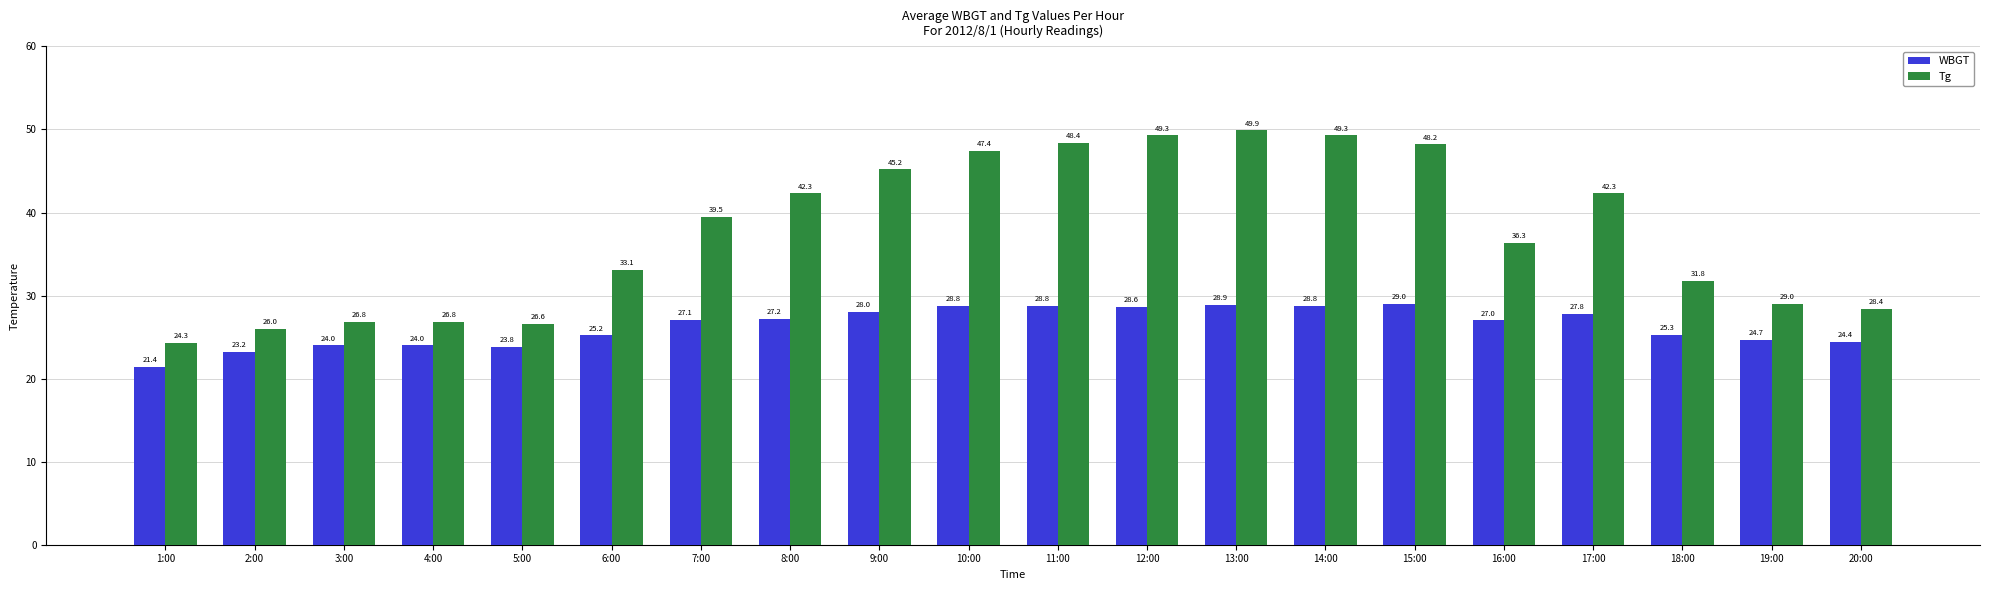

At 12:00, list the series in order from largest to smallest.

Tg, WBGT